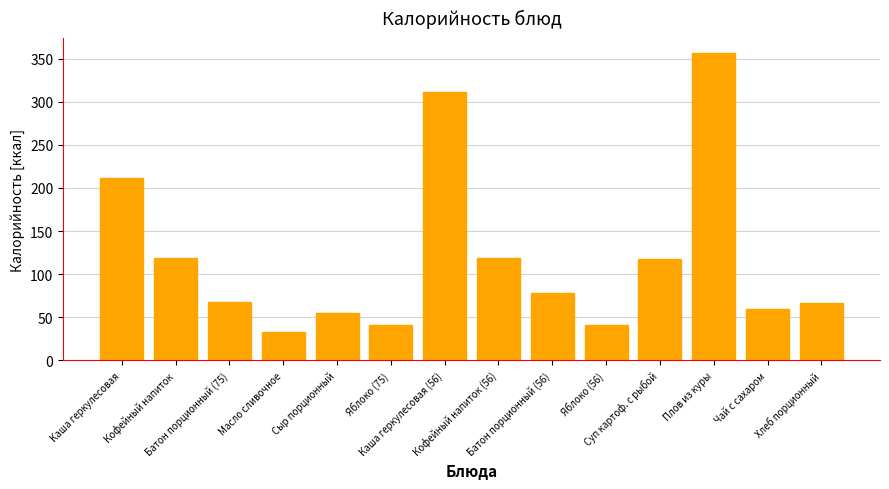

What is the value of the 13th bar from the left?

60